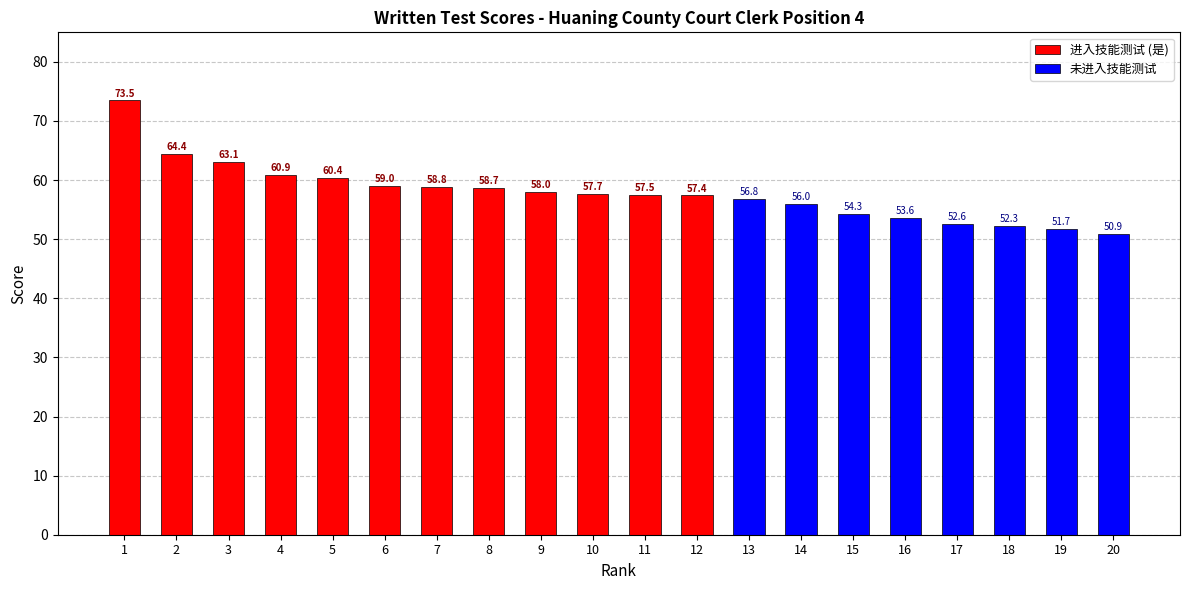

Count the number of values greater than 57.

12